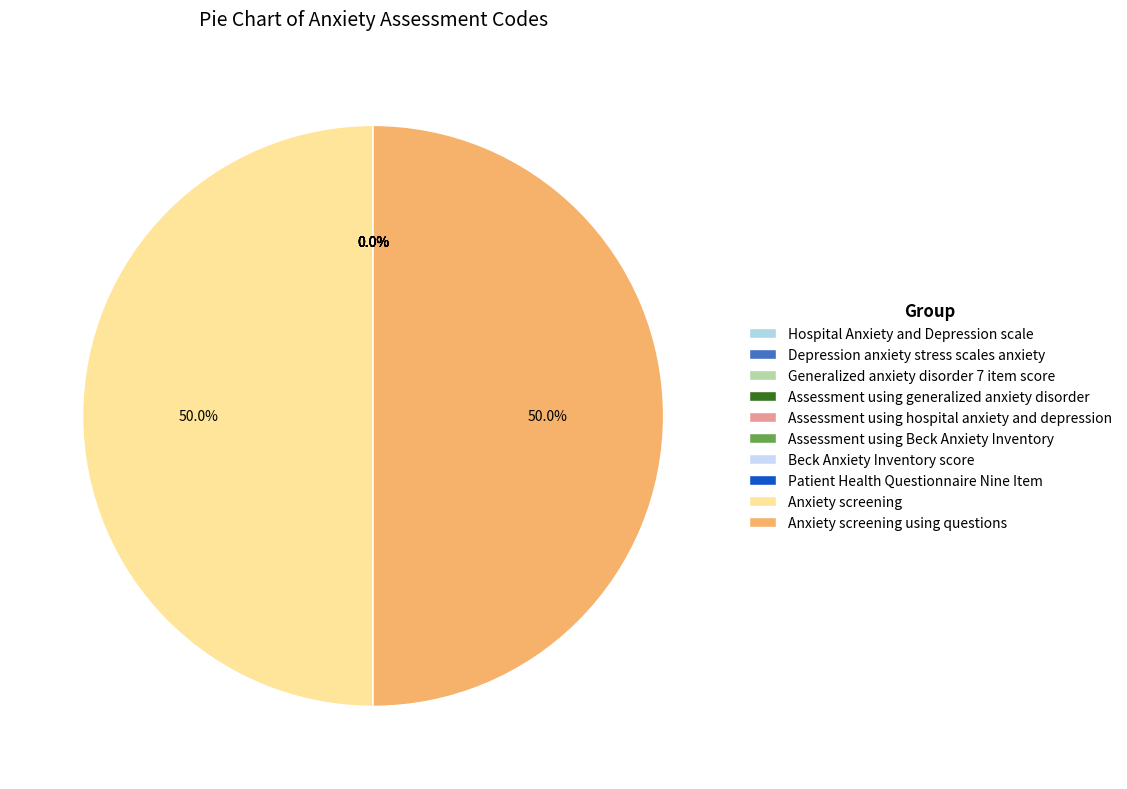

True or false: Assessment using Beck Anxiety Inventory accounts for 12% of the total.

False